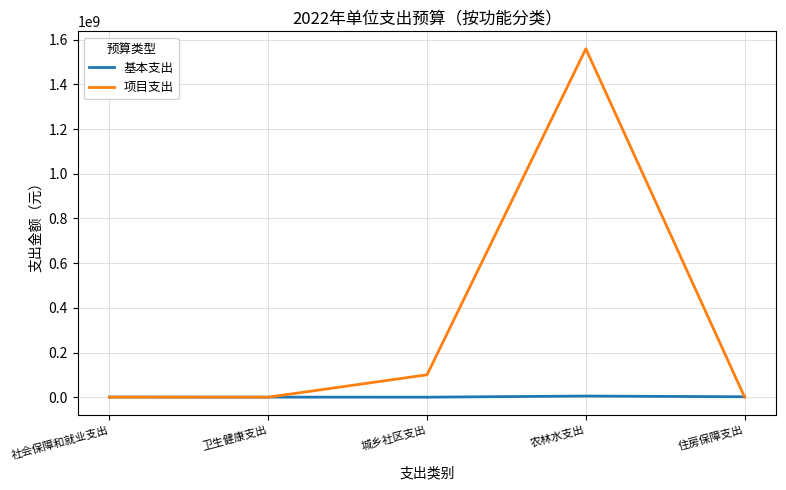

What is the difference between the maximum and second lowest values in the 基本支出 series?

4920800